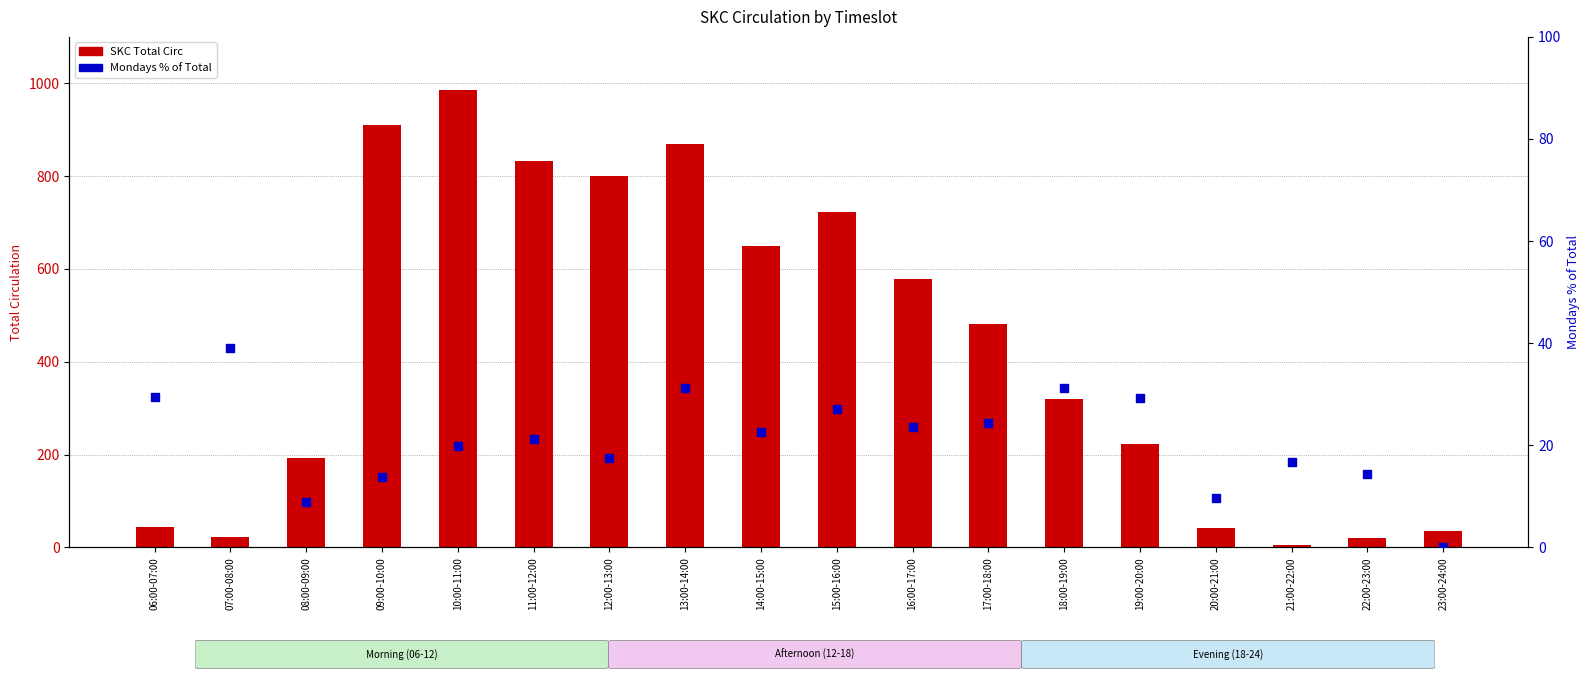

At how many categories does at least one series exceed 54?

12